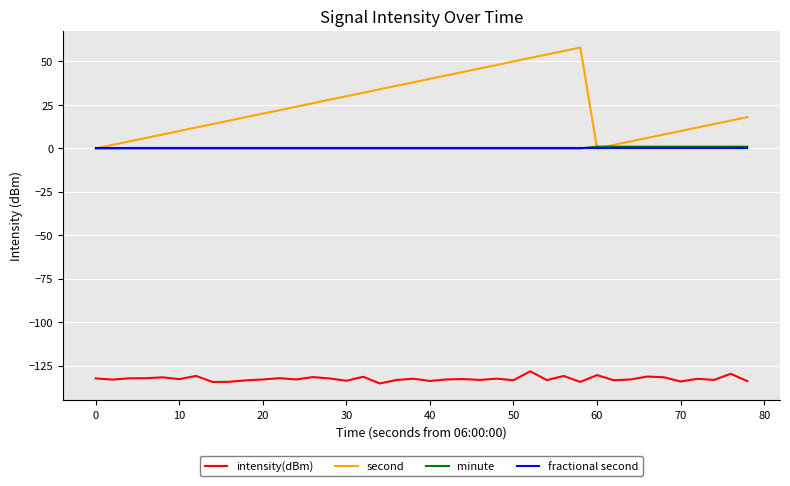

True or false: second and intensity(dBm) cross at least once.

False